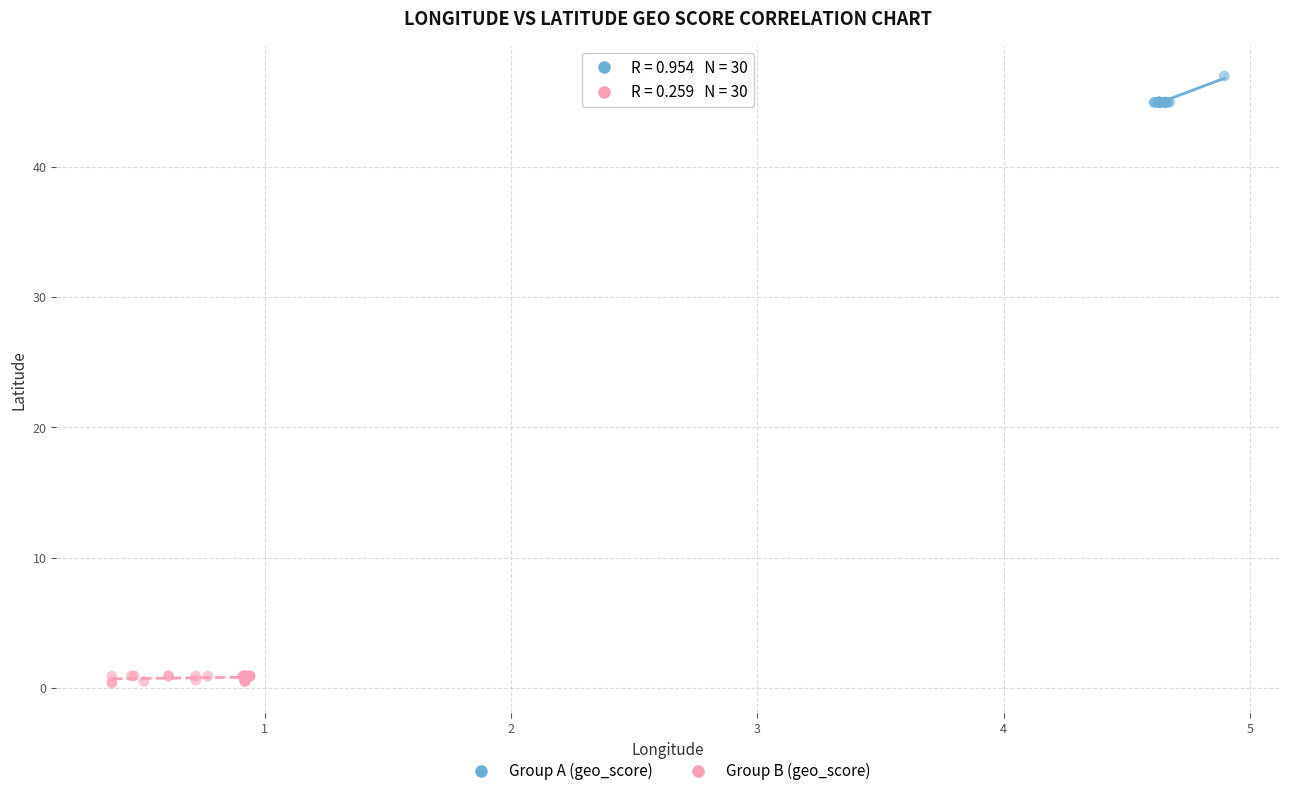

Which series reaches the minimum Y coordinate?

Group B (geo_score)